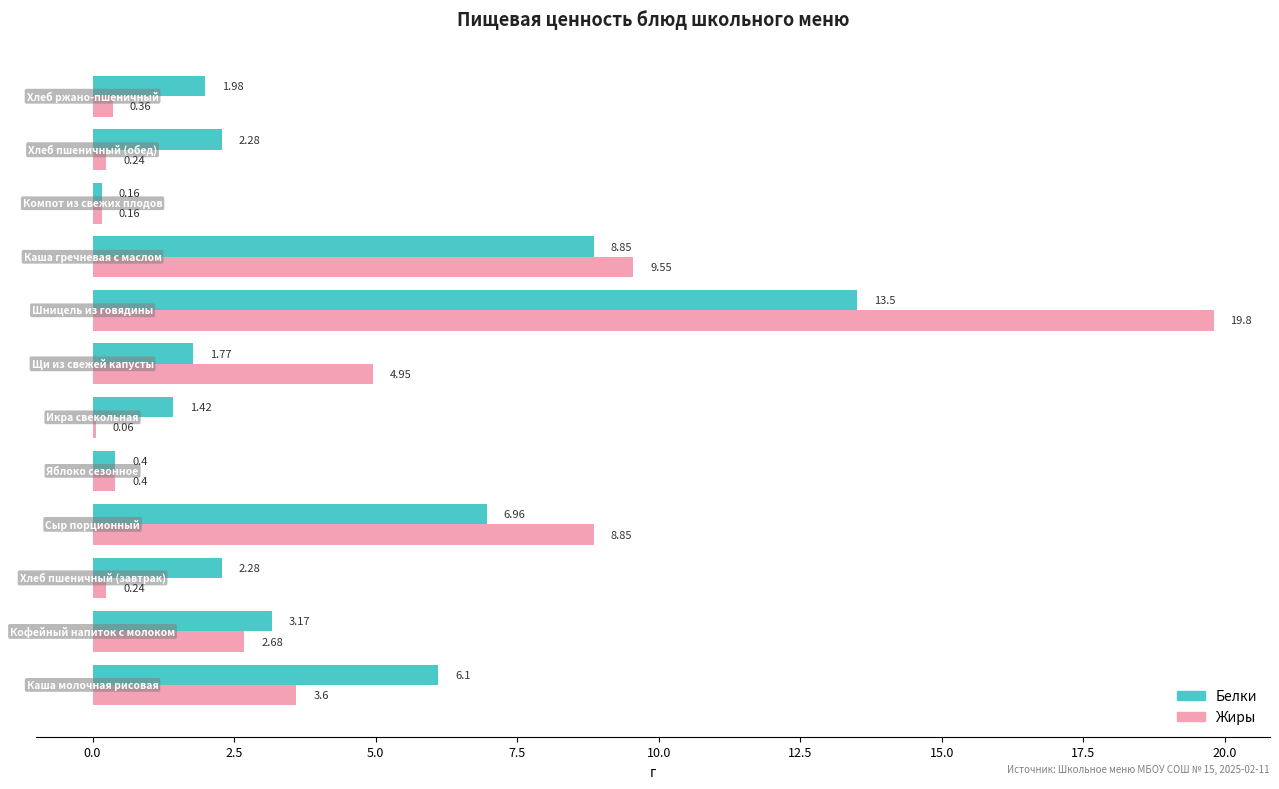

What is the sum of all Белки values?

48.9